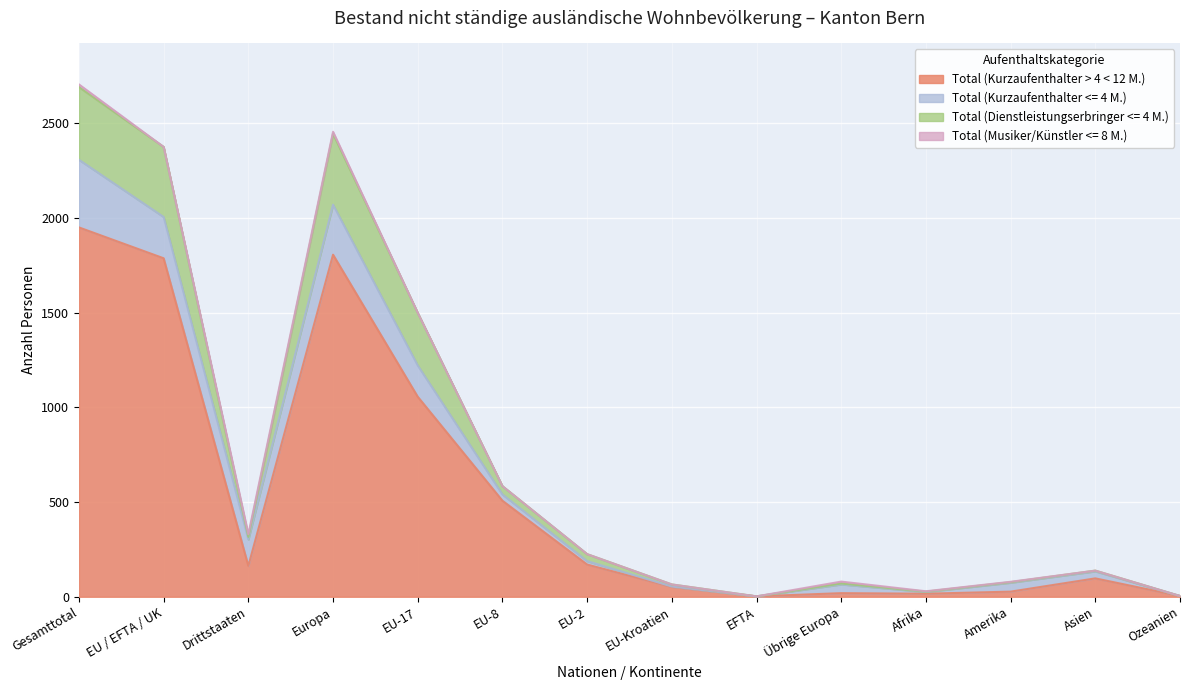

At which label does Total (Kurzaufenthalter > 4 < 12 M.) reach its peak?

Gesamttotal